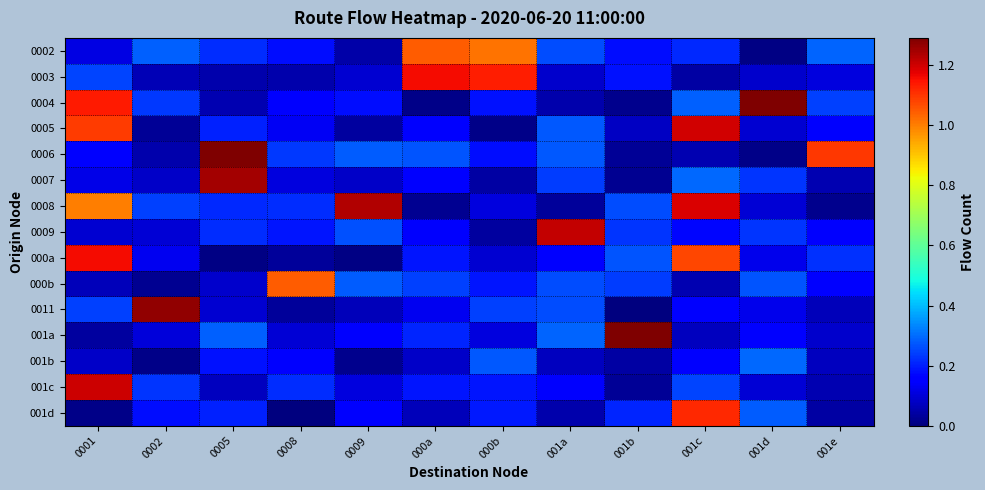

What is the maximum value shown in the chart?

1.3